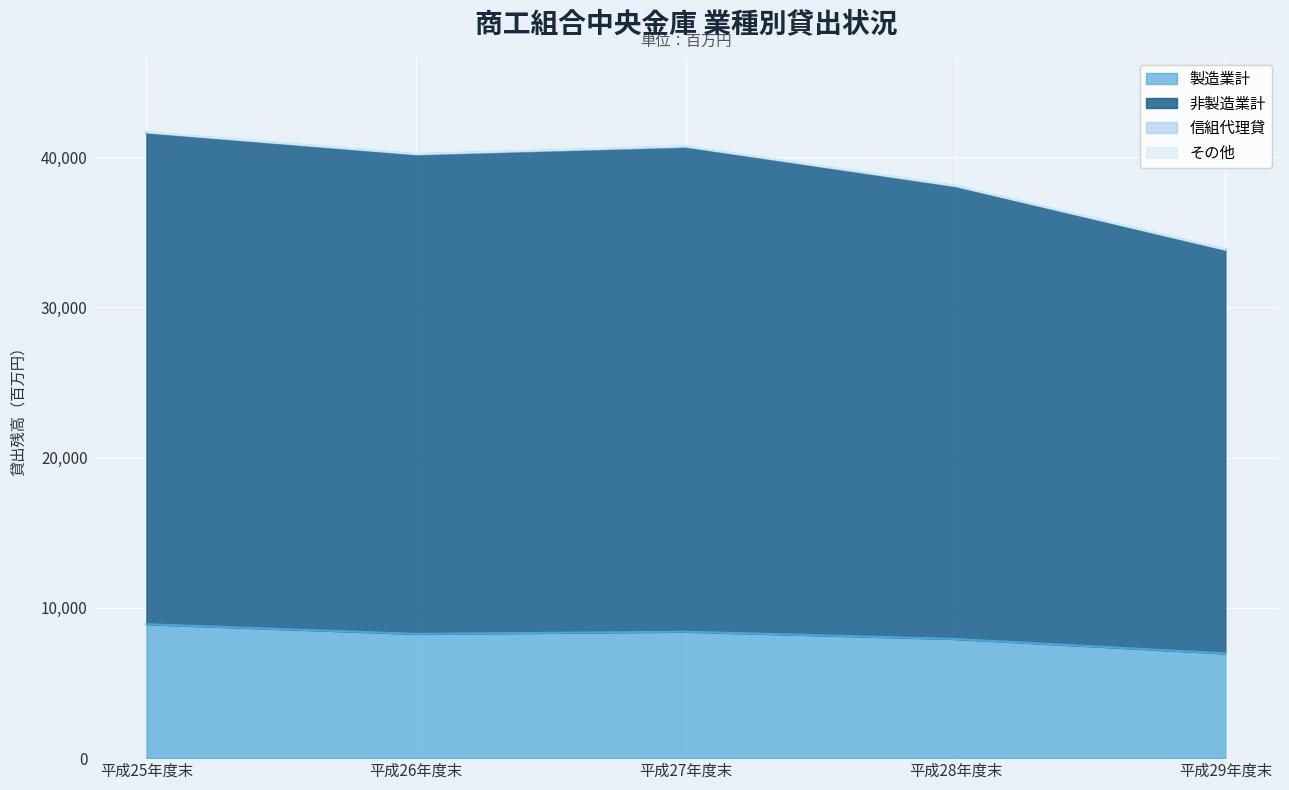

At which category does 製造業計 reach its first local valley?

平成26年度末